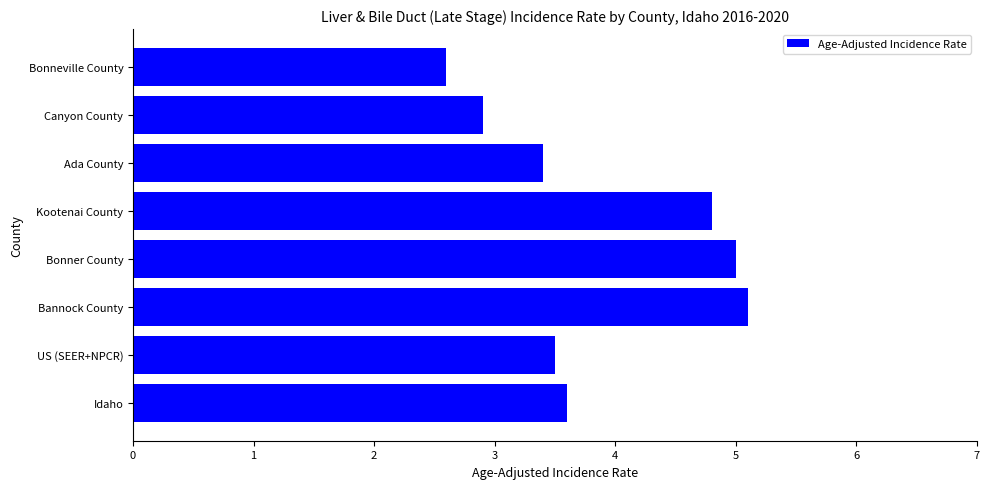

How many values exceed 3?

6